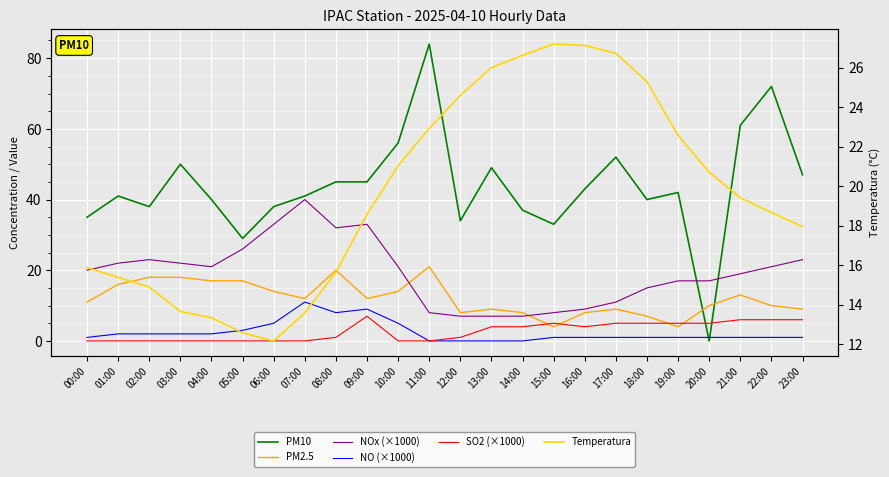

What is the minimum value for Temperatura?

12.2